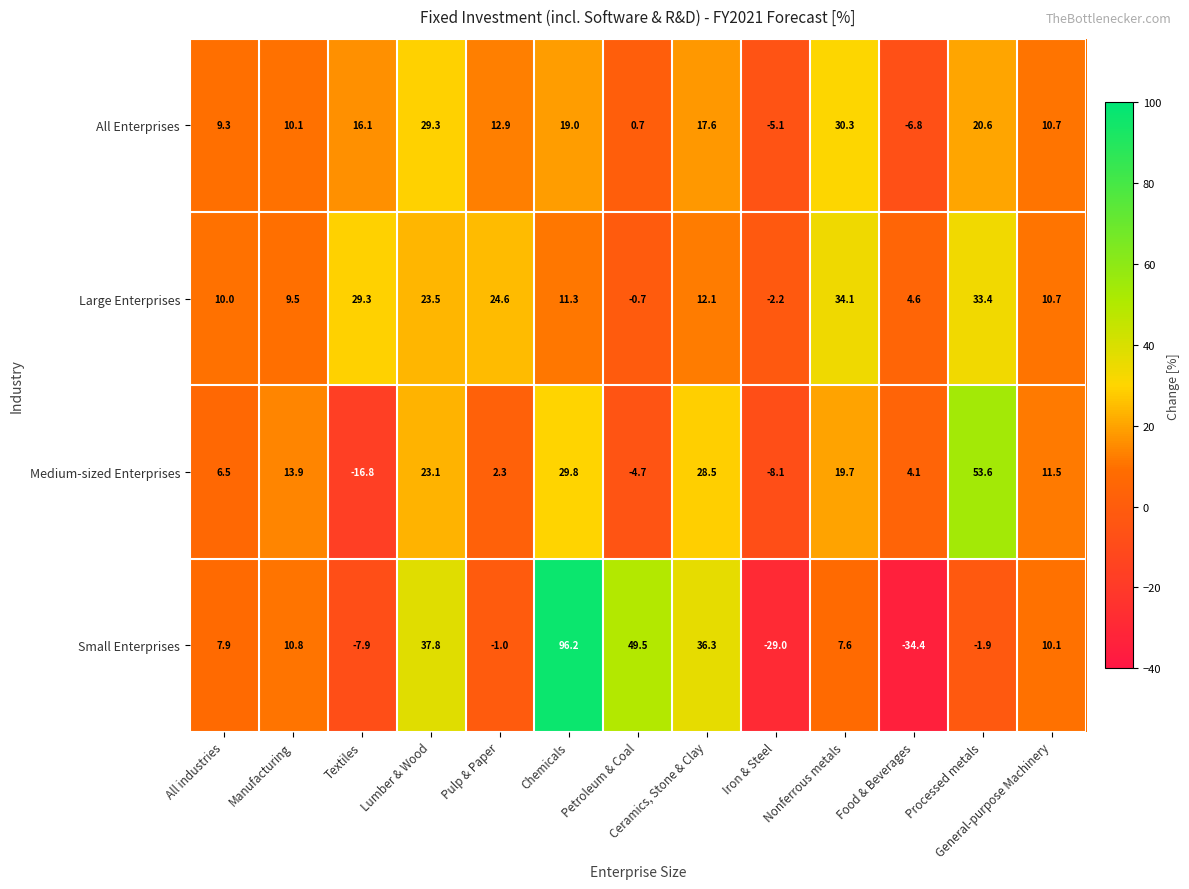

Between Textiles and Chemicals, which series saw the biggest shift?

Small Enterprises